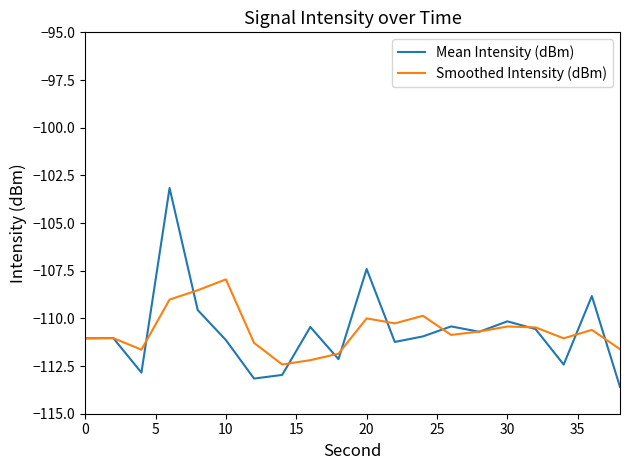

Which series has the widest spread of values?

Mean Intensity (dBm)